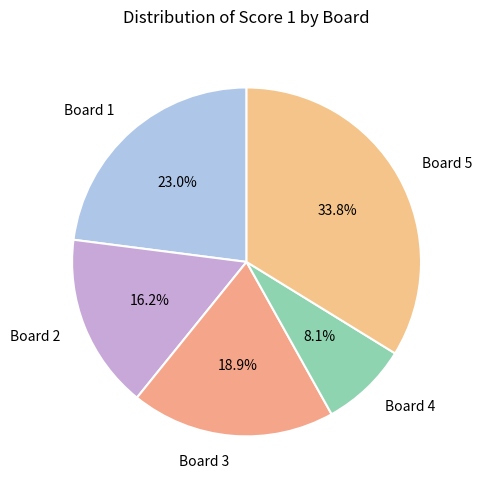

The Board 5 slice represents 34% of the pie. True or false?

True